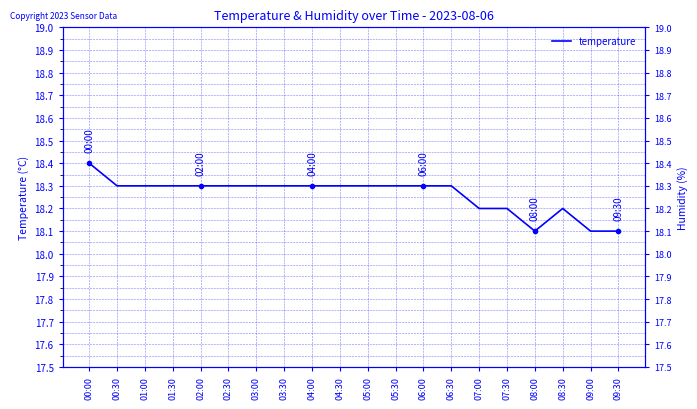

Reading left to right, extract all data points from this chart.

18.4	18.3	18.3	18.3	18.3	18.3	18.3	18.3	18.3	18.3	18.3	18.3	18.3	18.3	18.2	18.2	18.1	18.2	18.1	18.1